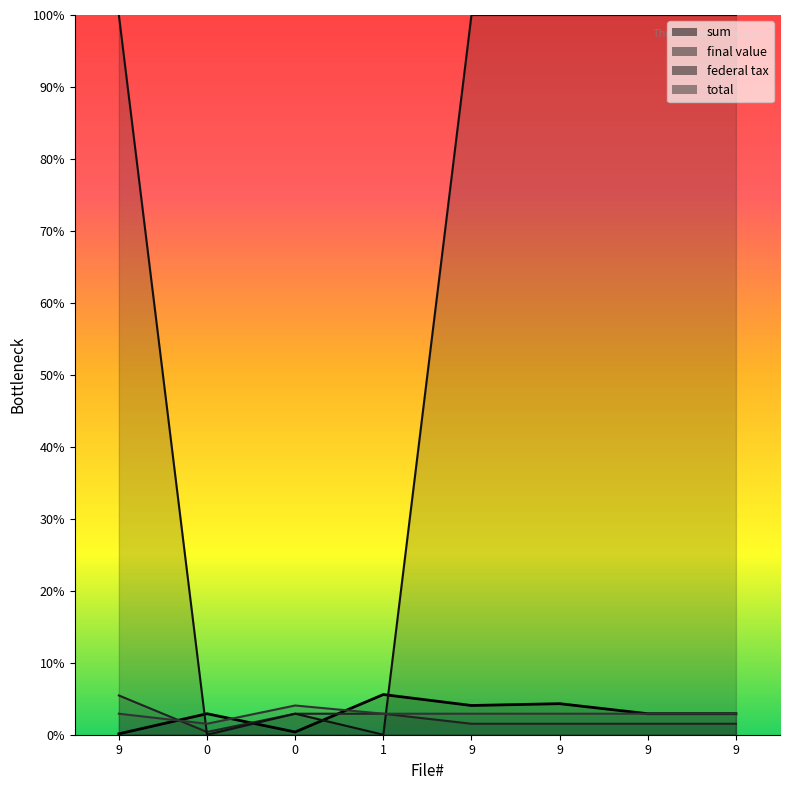

Is the value of final value at 9 greater than the value of federal tax at 9?

No